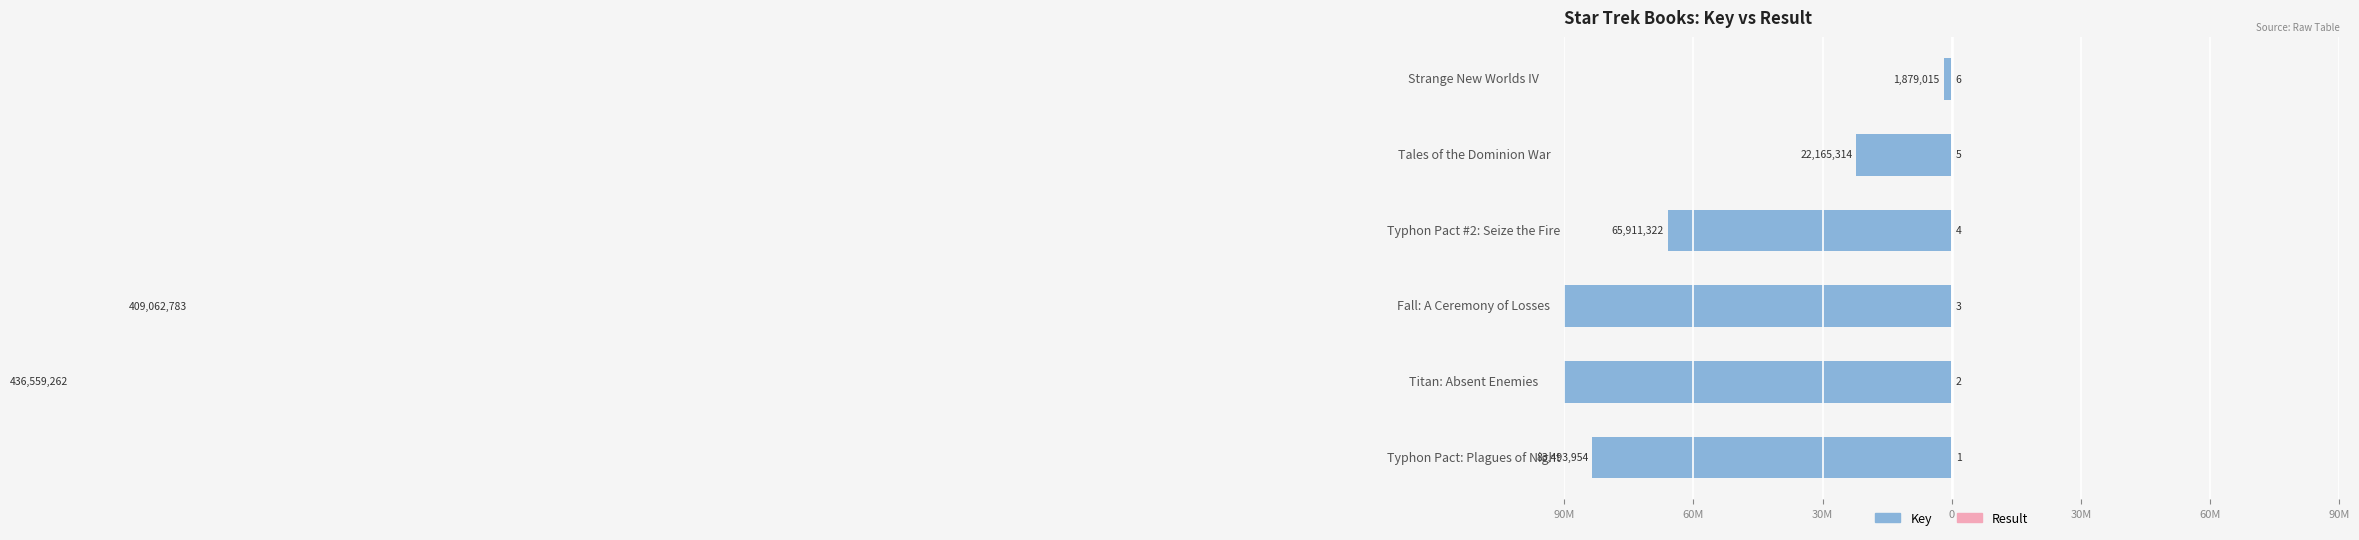

What is the value of the Result bar at the 2nd from the left?

2